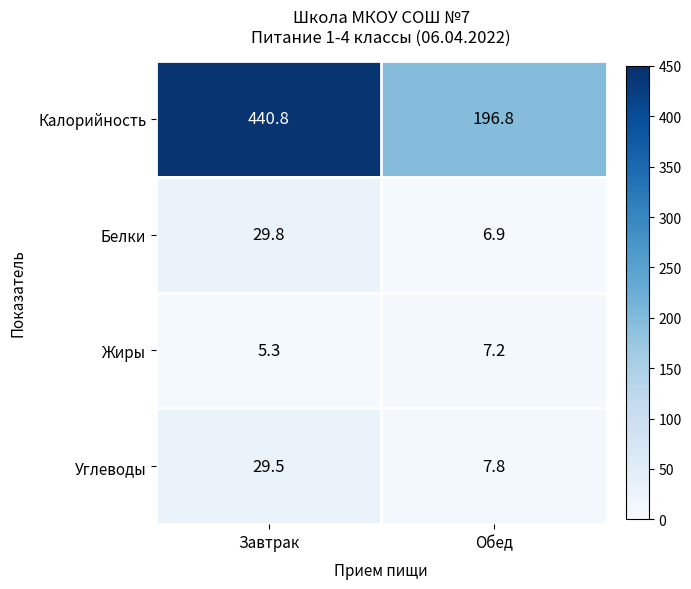

Is the value of Калорийность at Завтрак greater than the value of Белки at Завтрак?

Yes